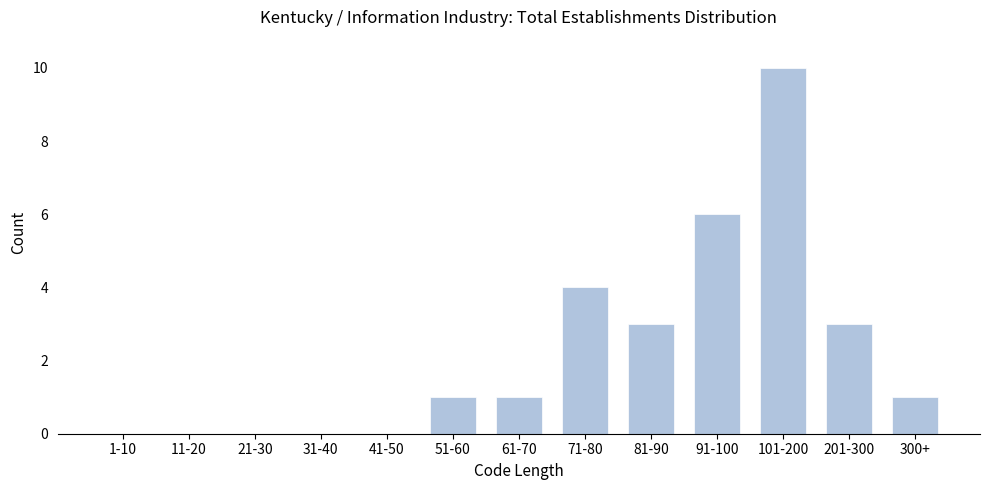

Reading left to right, transcribe all the data shown in this chart.

1-10=0	11-20=0	21-30=0	31-40=0	41-50=0	51-60=1	61-70=1	71-80=4	81-90=3	91-100=6	101-200=10	201-300=3	300+=1